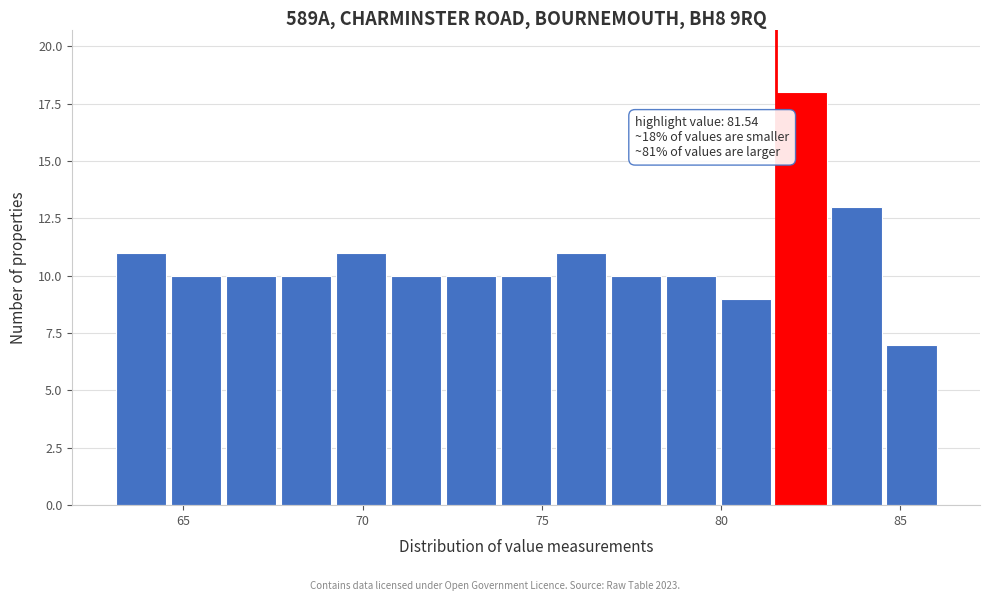

Read against the x-axis, roughly where is the centre of the tallest bar?

82.0